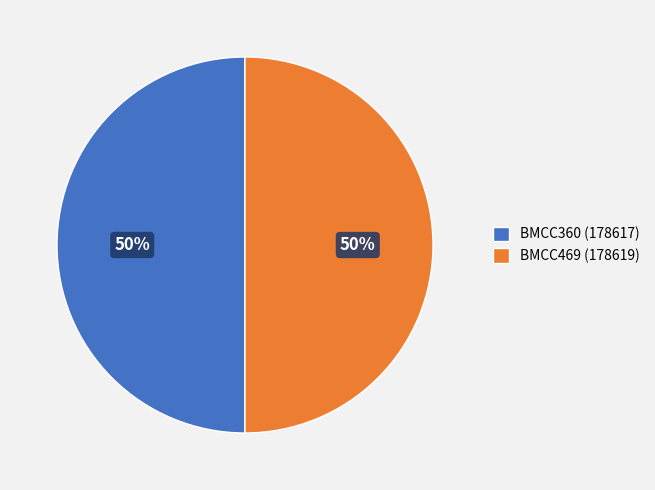

To the nearest percent, what is the average slice percentage?

50%